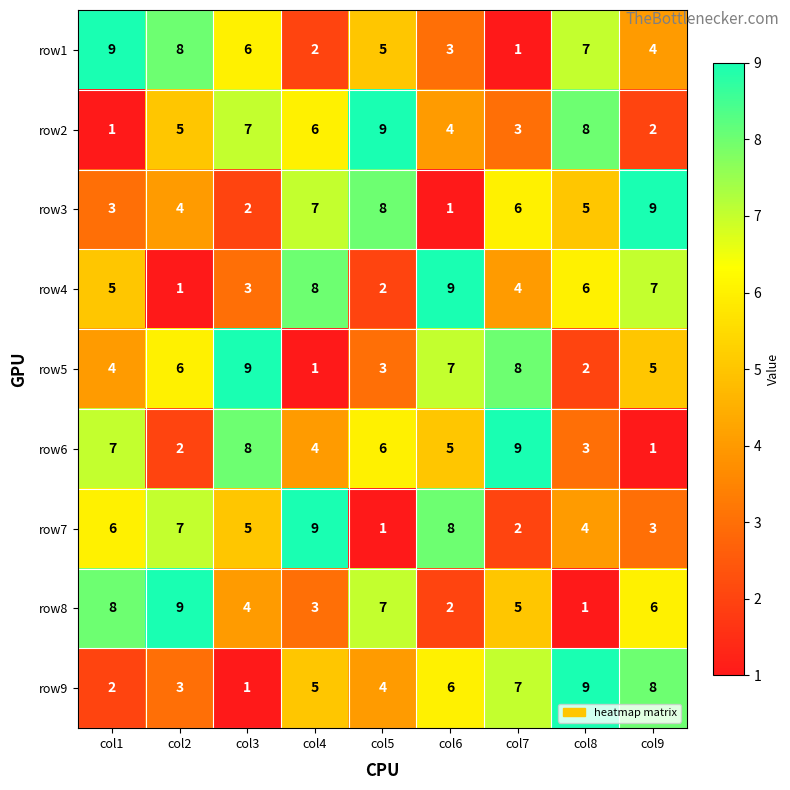

What is the greatest value displayed?

9